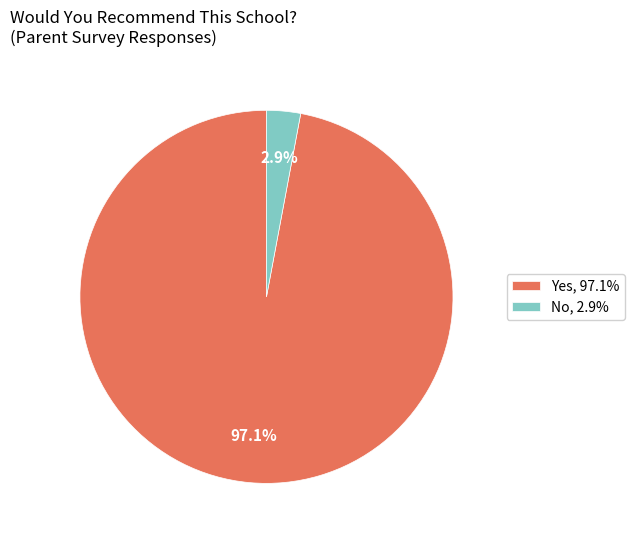

Does Yes represent more than half of the total?

Yes